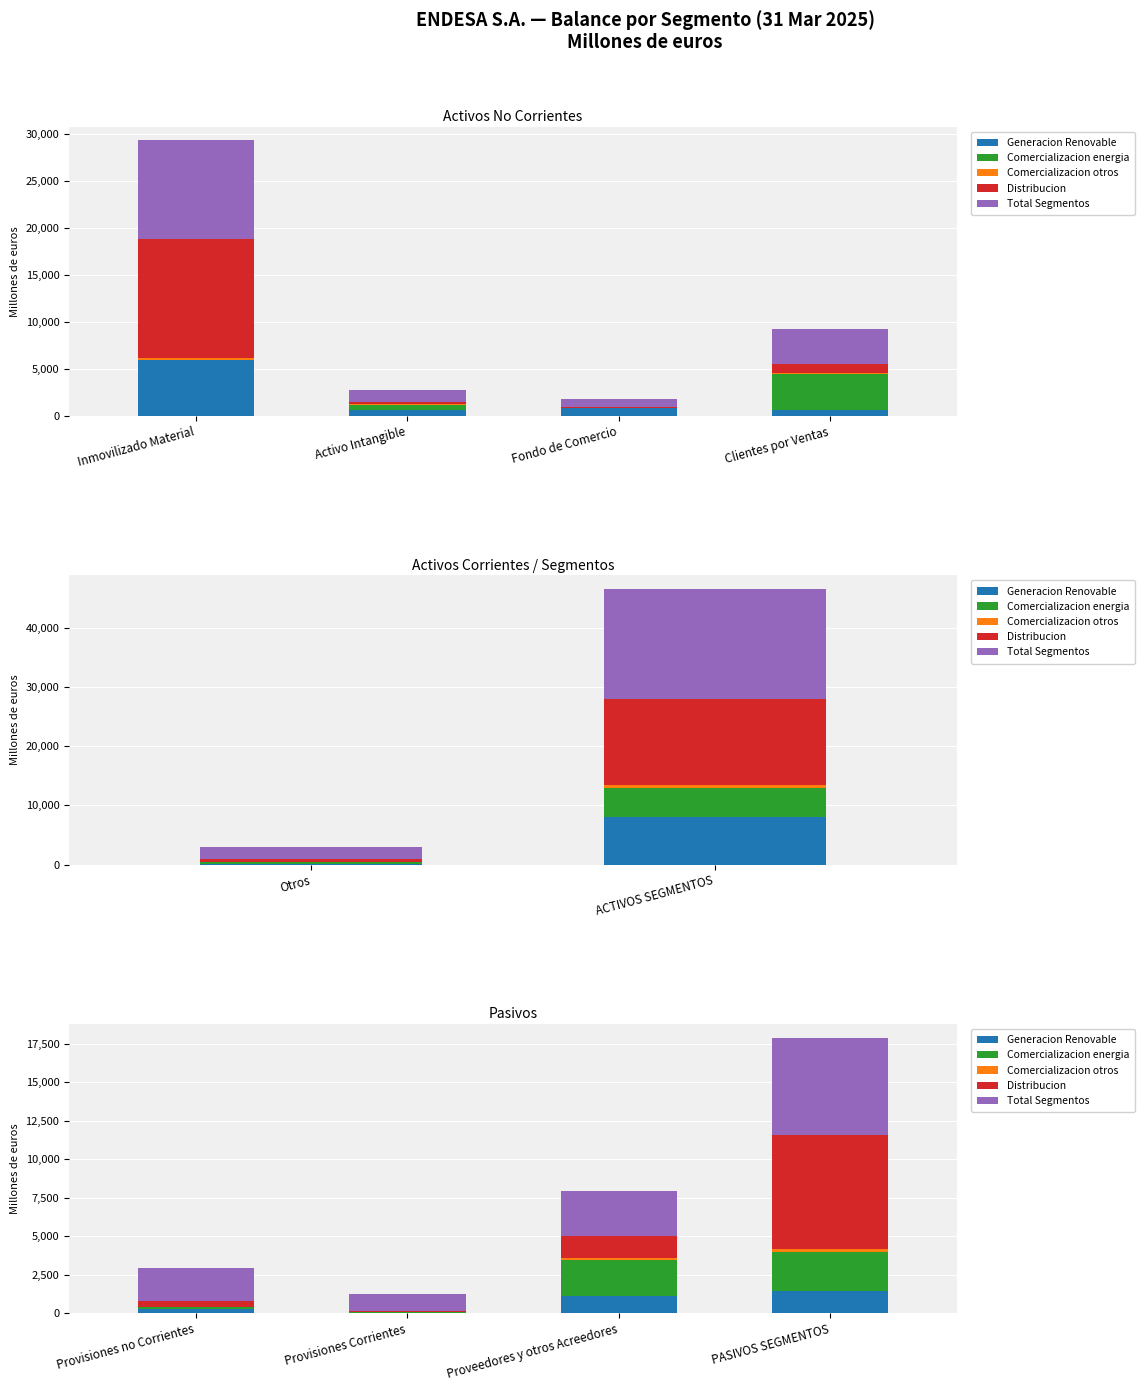

True or false: Generacion Renovable has a value of 122 at Provisiones no Corrientes.

False